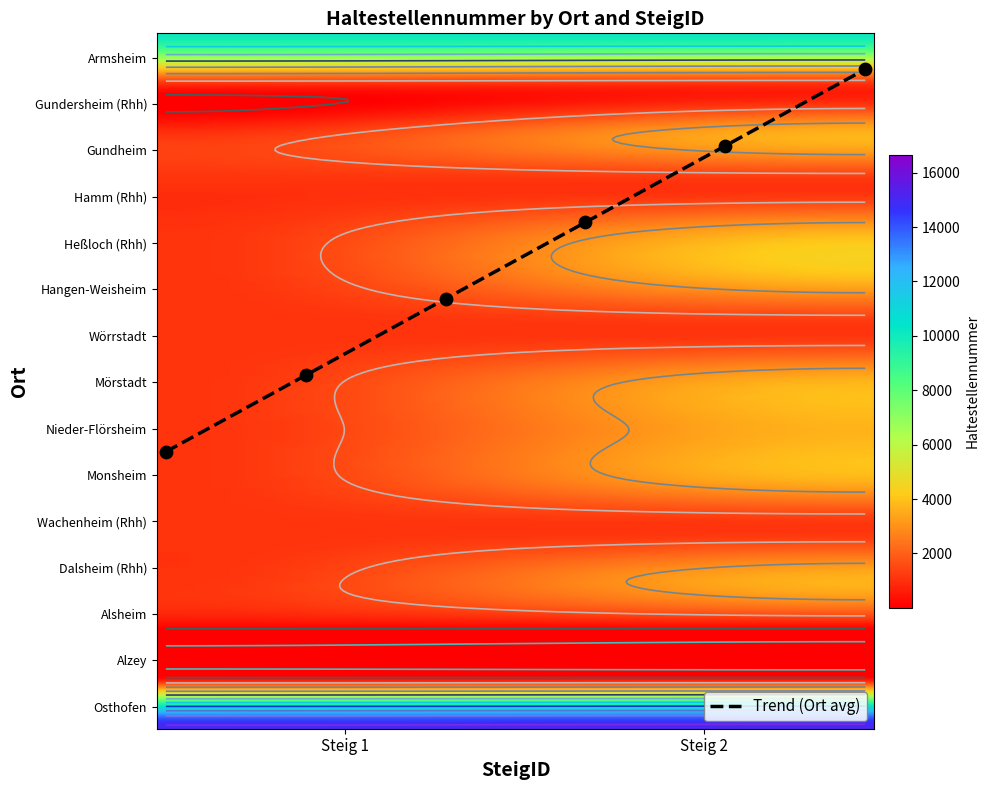

Rank the series at Steig 1 from lowest to highest value.

Alsheim, Alzey, Gundersheim (Rhh), Gundheim, Hamm (Rhh), Heßloch (Rhh), Hangen-Weisheim, Wörrstadt, Mörstadt, Nieder-Flörsheim, Monsheim, Wachenheim (Rhh), Dalsheim (Rhh), Armsheim, Osthofen